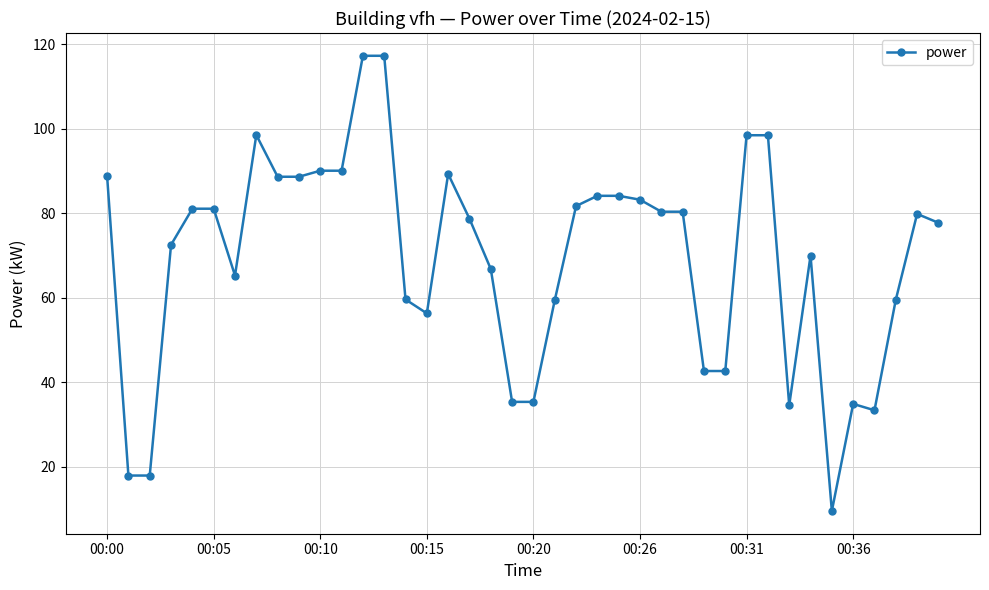

What is the sum of all values?

2771.4